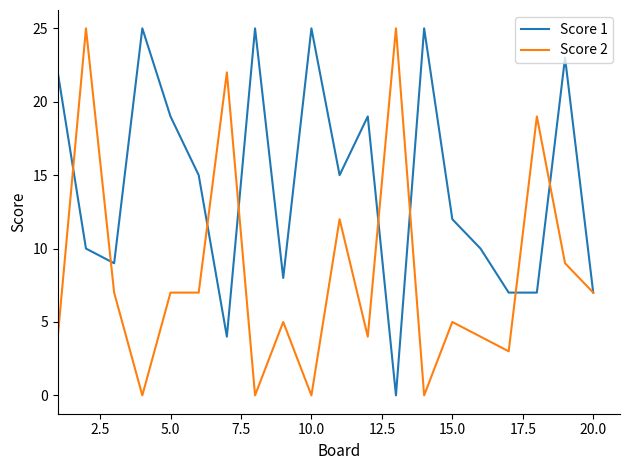

How many lines are shown in the chart?

2